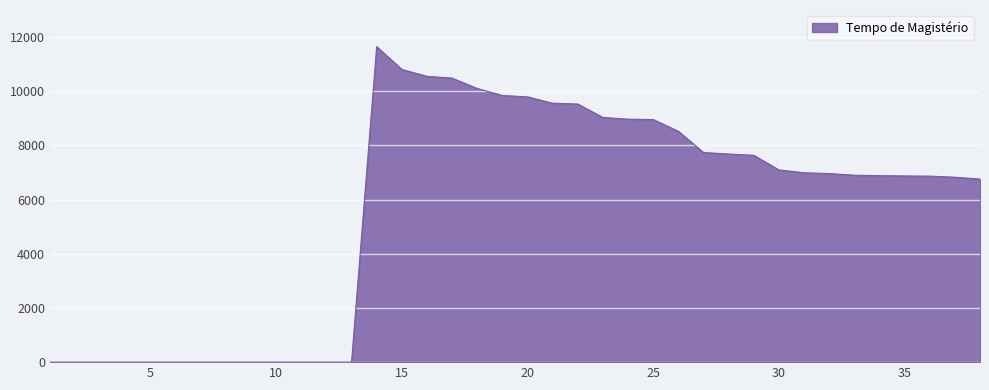

What is the greatest value displayed?

11647